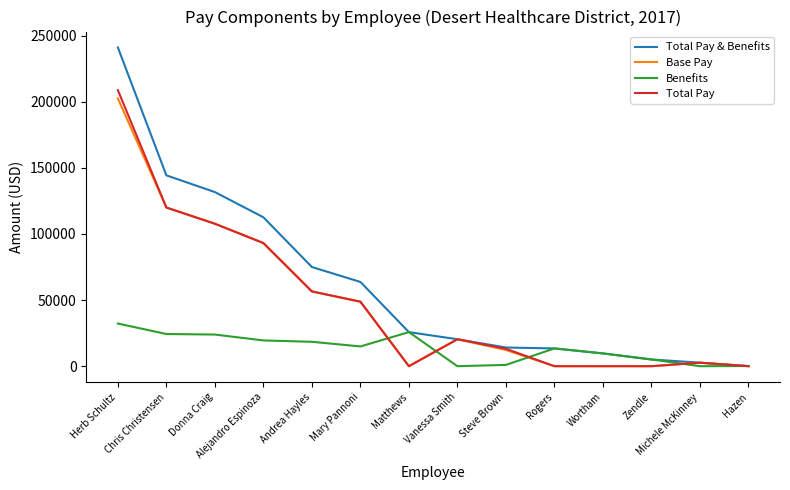

What is the maximum value shown in the chart?

241047